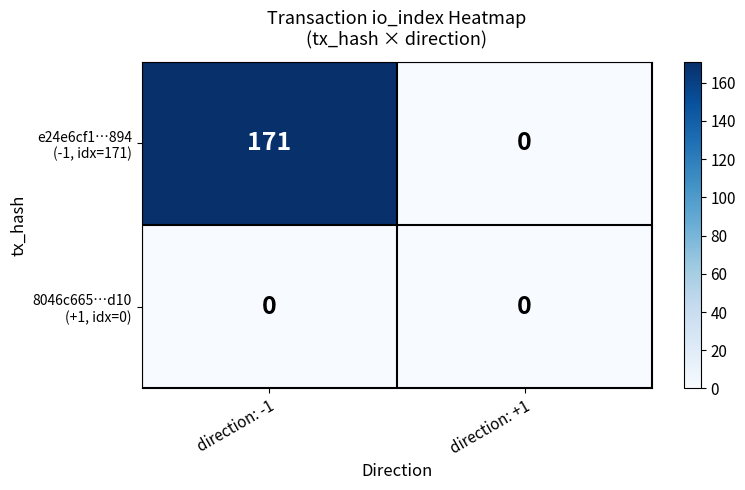

At which category is the sum across all series the highest?

direction: -1